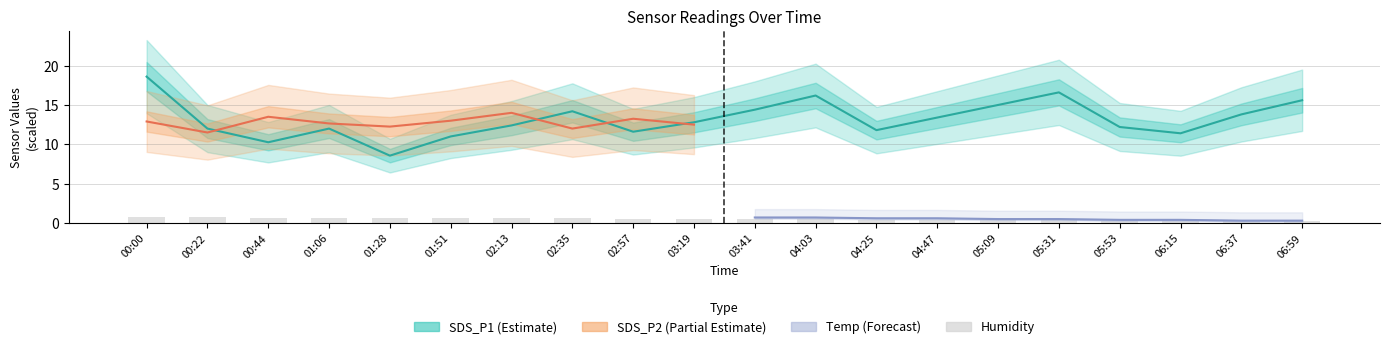

What is the sum of all SDS_P1 values?

263.8